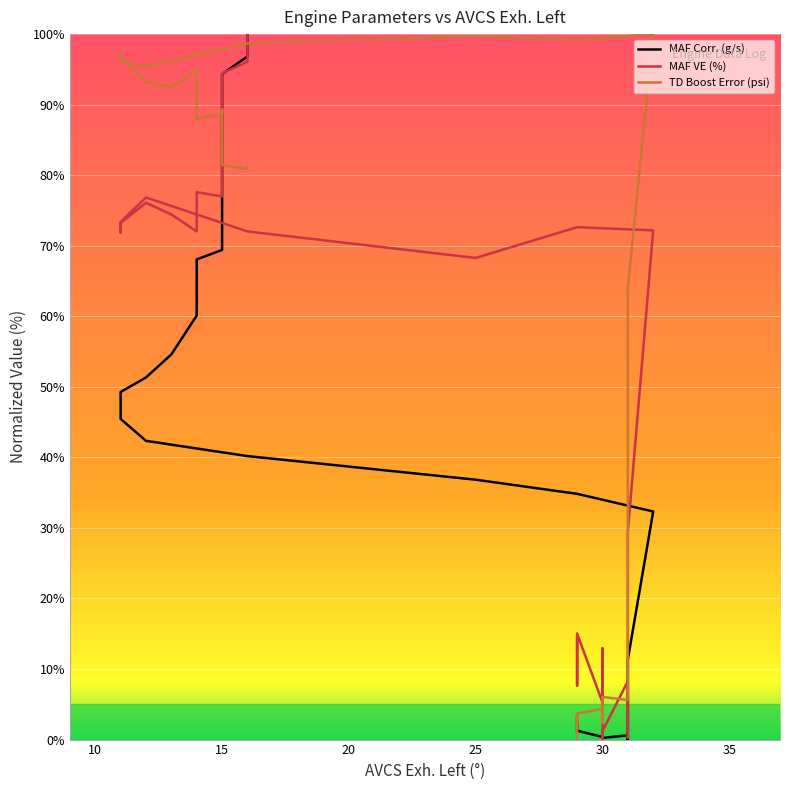

Where is the first local maximum for TD Boost Error (psi)?

15